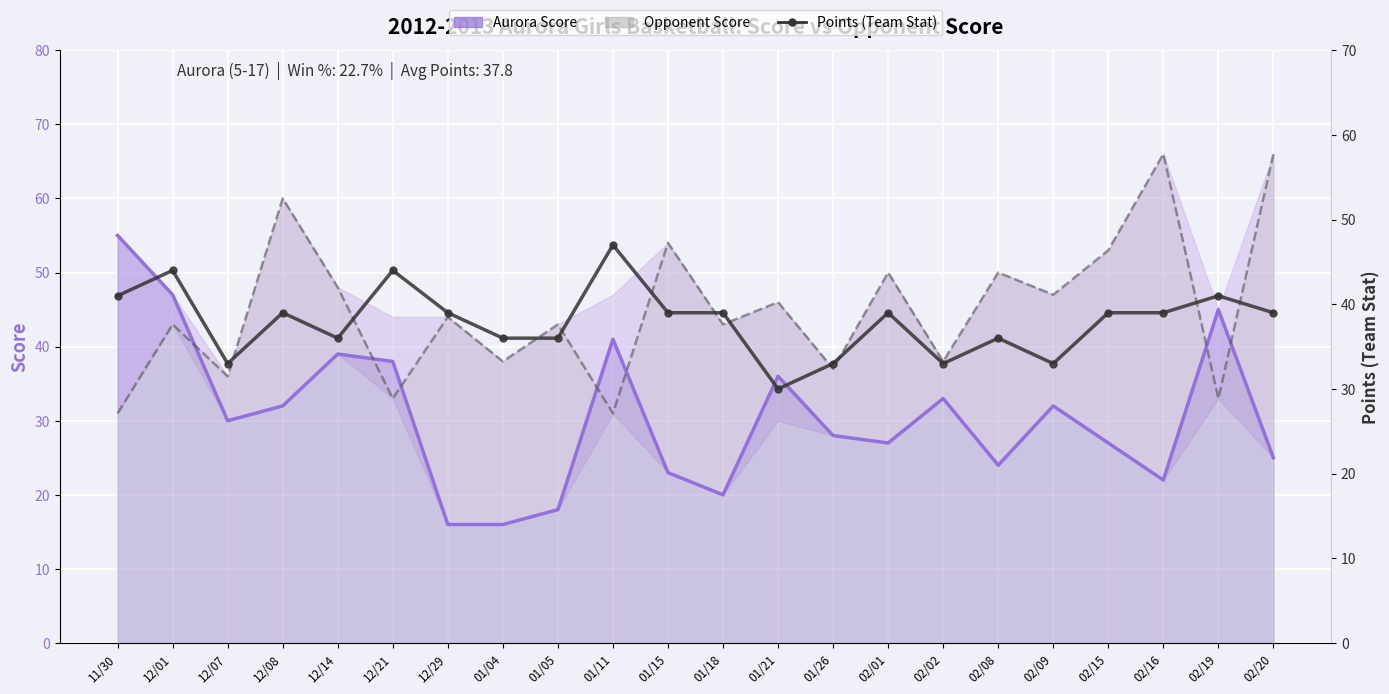

What is the approximate value of Opponent Score at 02/01, to the nearest 10?

50